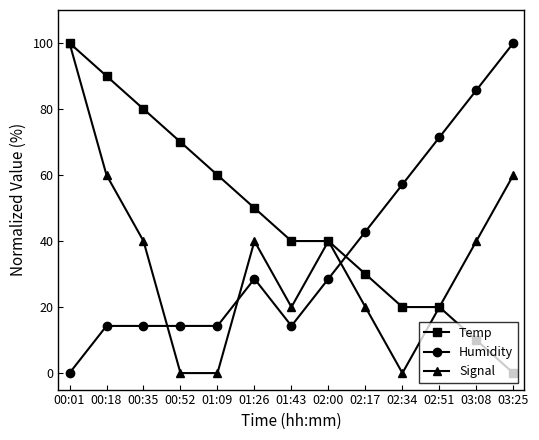

What is the difference between the second highest and minimum values in the Signal series?

60.0